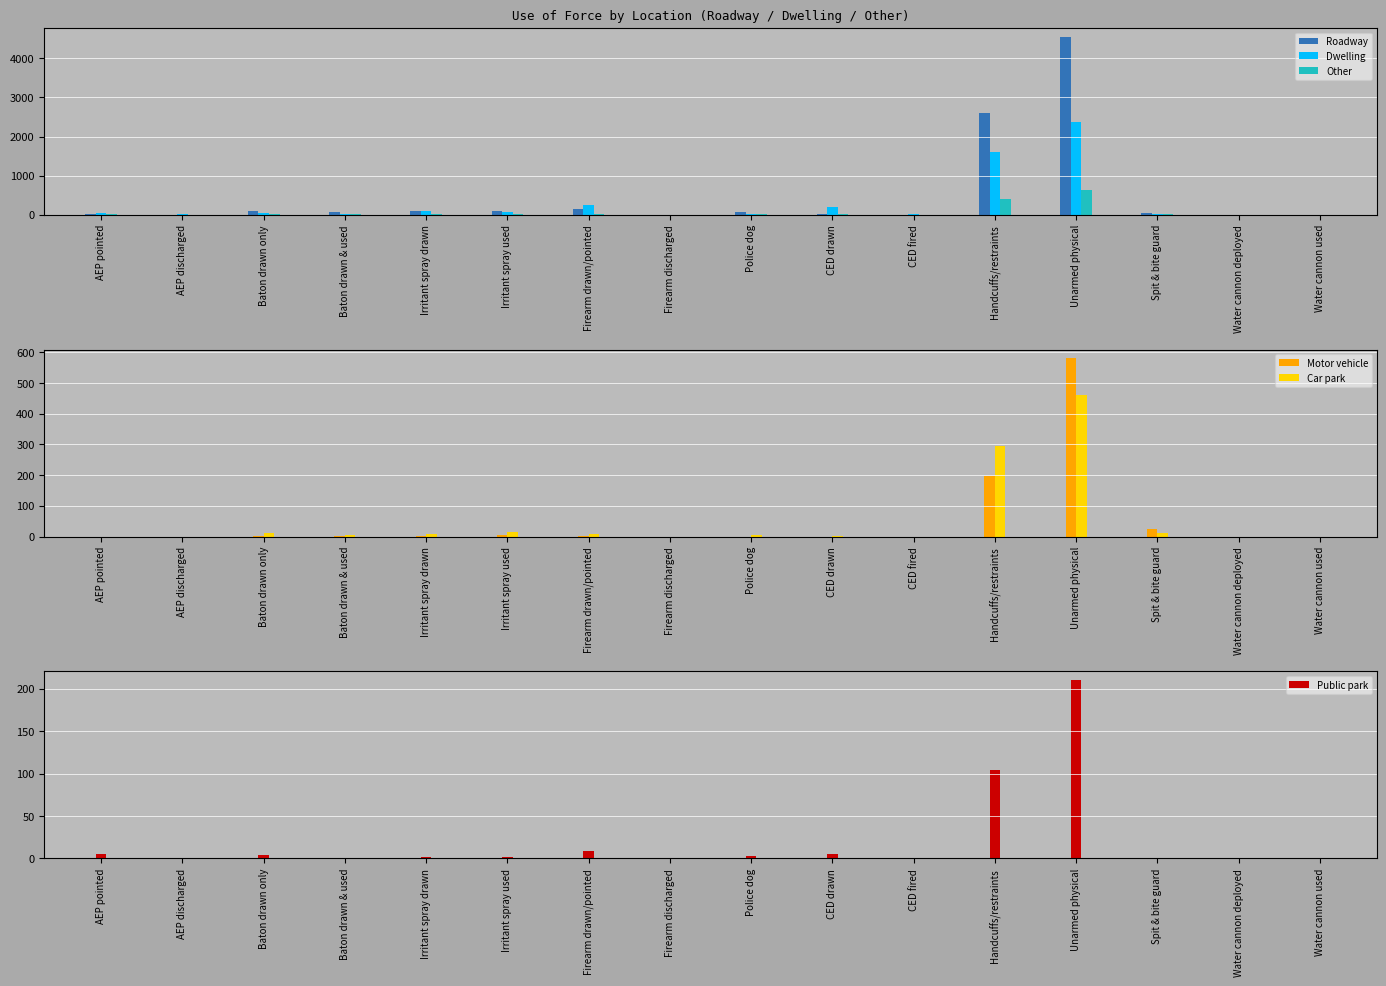

How many bars are there in total?

96